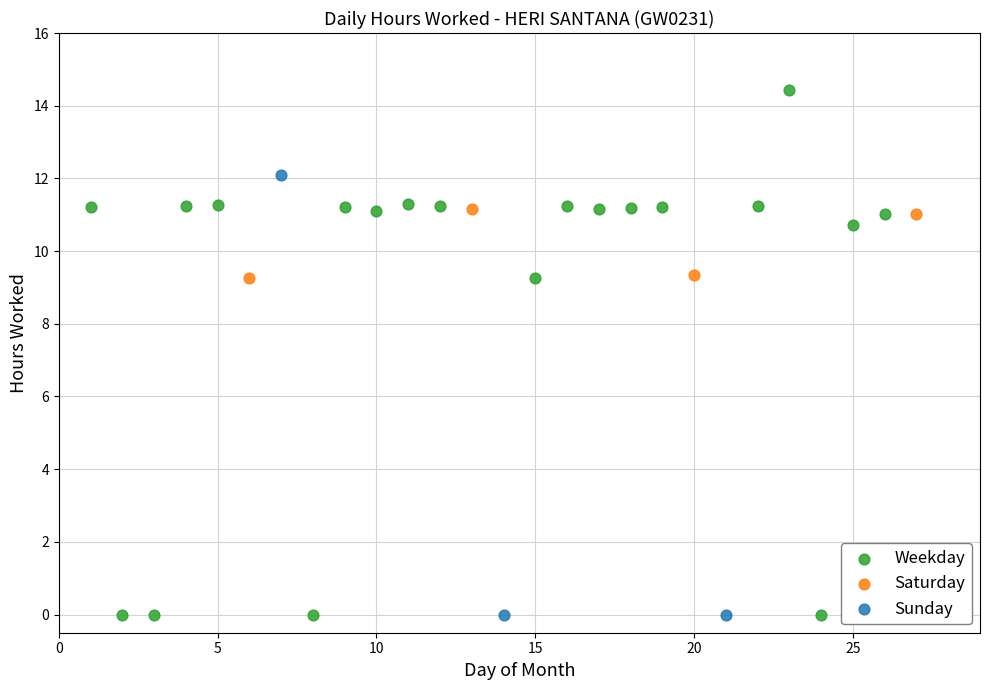

Which series has the largest Y range (max minus min)?

Weekday